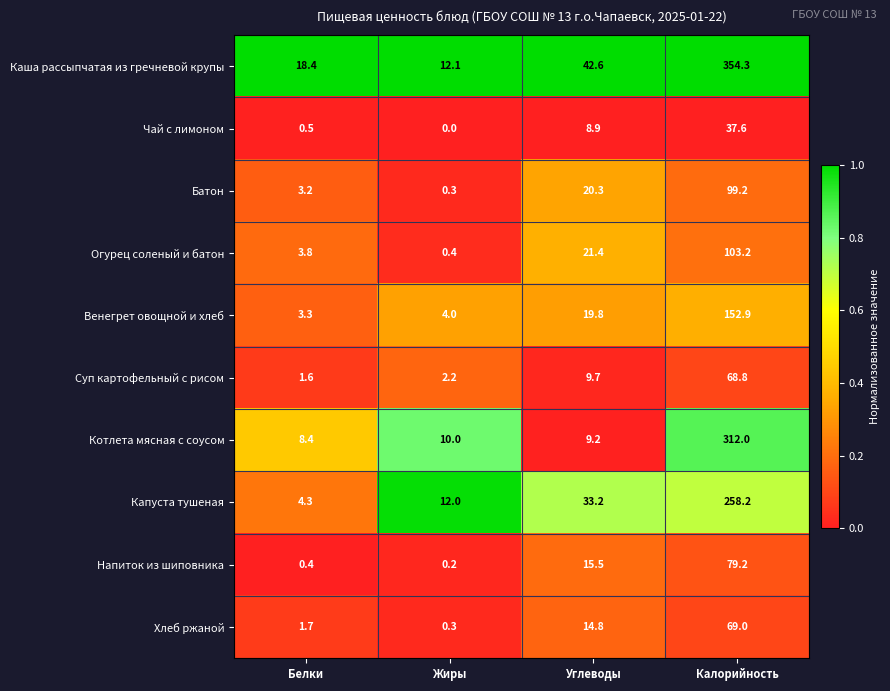

The value of Котлета мясная с соусом at Белки is 8.4. True or false?

True